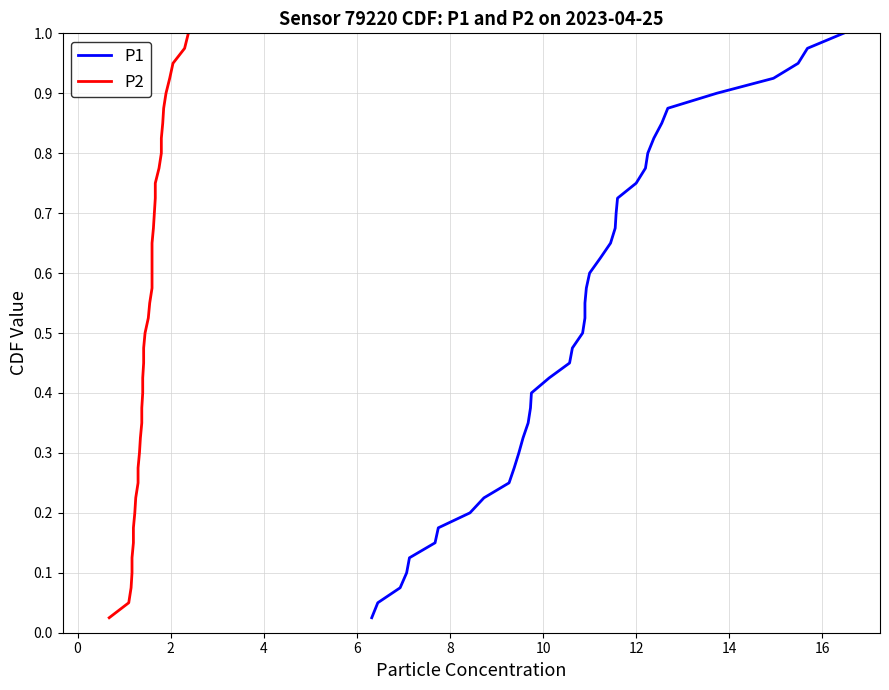

What is the maximum value for P1?

1.0